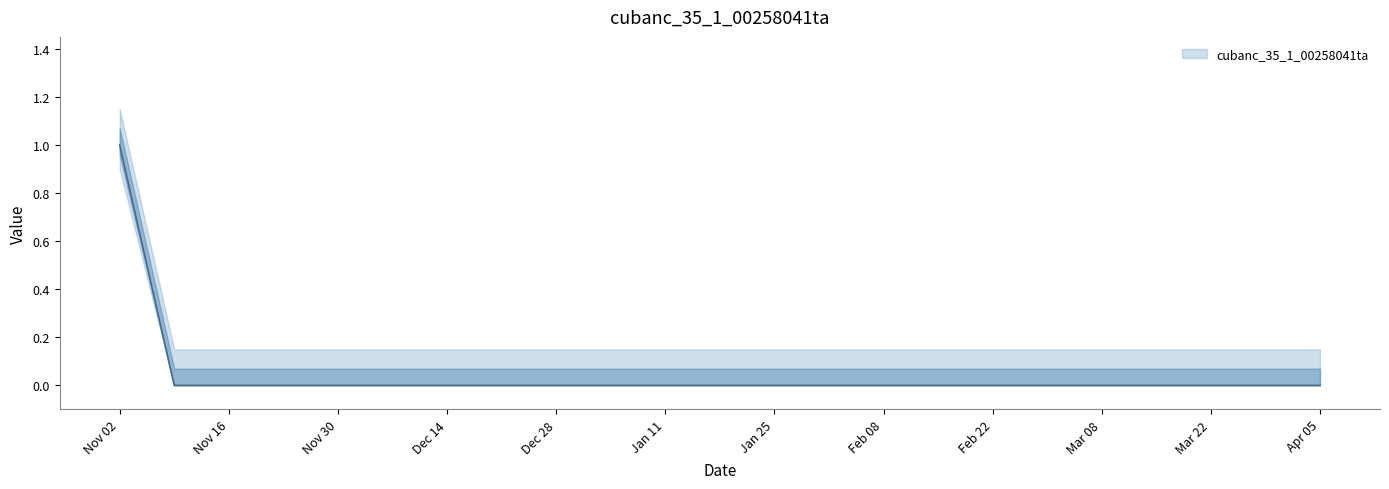

What position from the left is 2022-01-18?

12